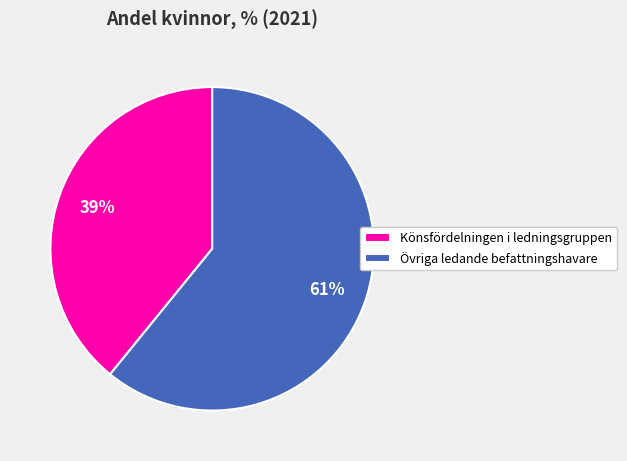

Rank the categories by value from lowest to highest.

Könsfördelningen i ledningsgruppen, Övriga ledande befattningshavare